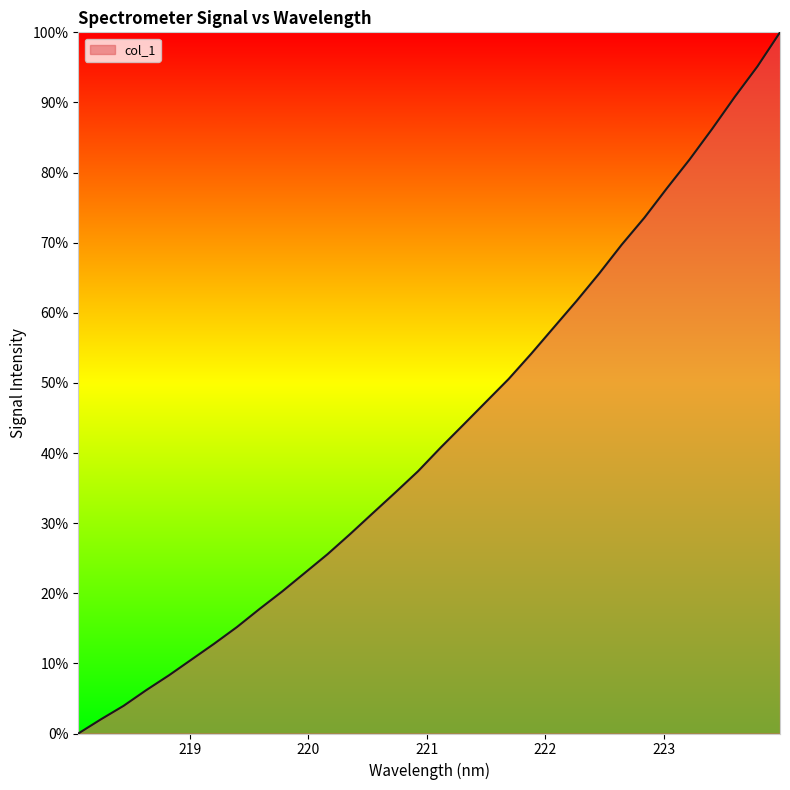

Reading right to left, what are all the values shown in this chart?

1.0	1.0	0.9	0.9	0.8	0.8	0.7	0.7	0.7	0.6	0.6	0.5	0.5	0.5	0.4	0.4	0.4	0.3	0.3	0.3	0.3	0.2	0.2	0.2	0.2	0.1	0.1	0.1	0.1	0.0	0.0	0.0